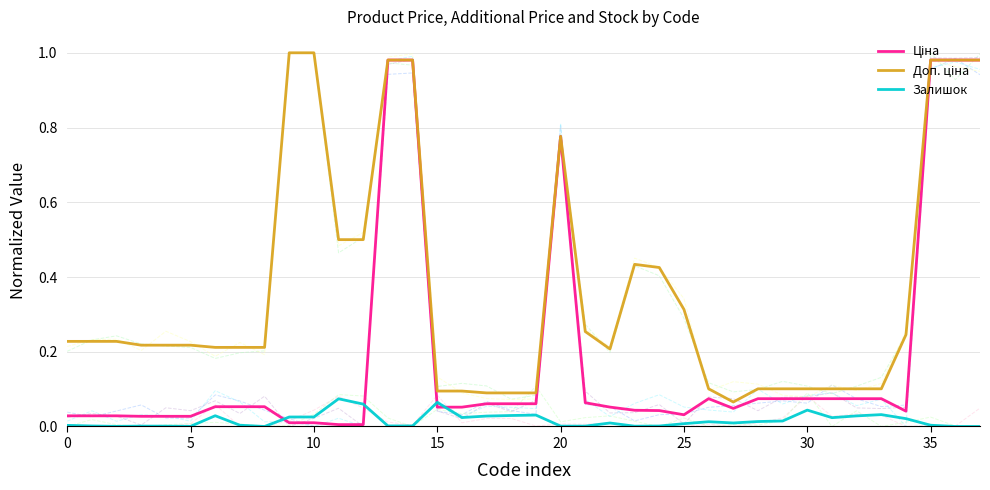

True or false: Доп. ціна has a value of 0.3 at 35.

False